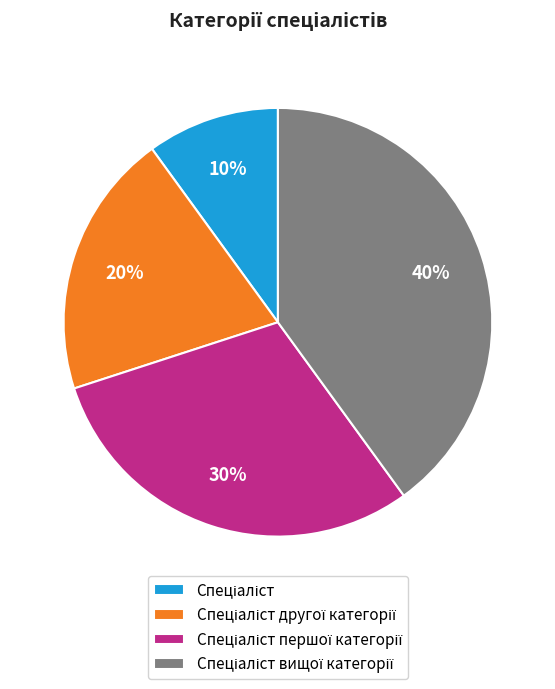

Is there any slice that represents more than half of the pie?

No